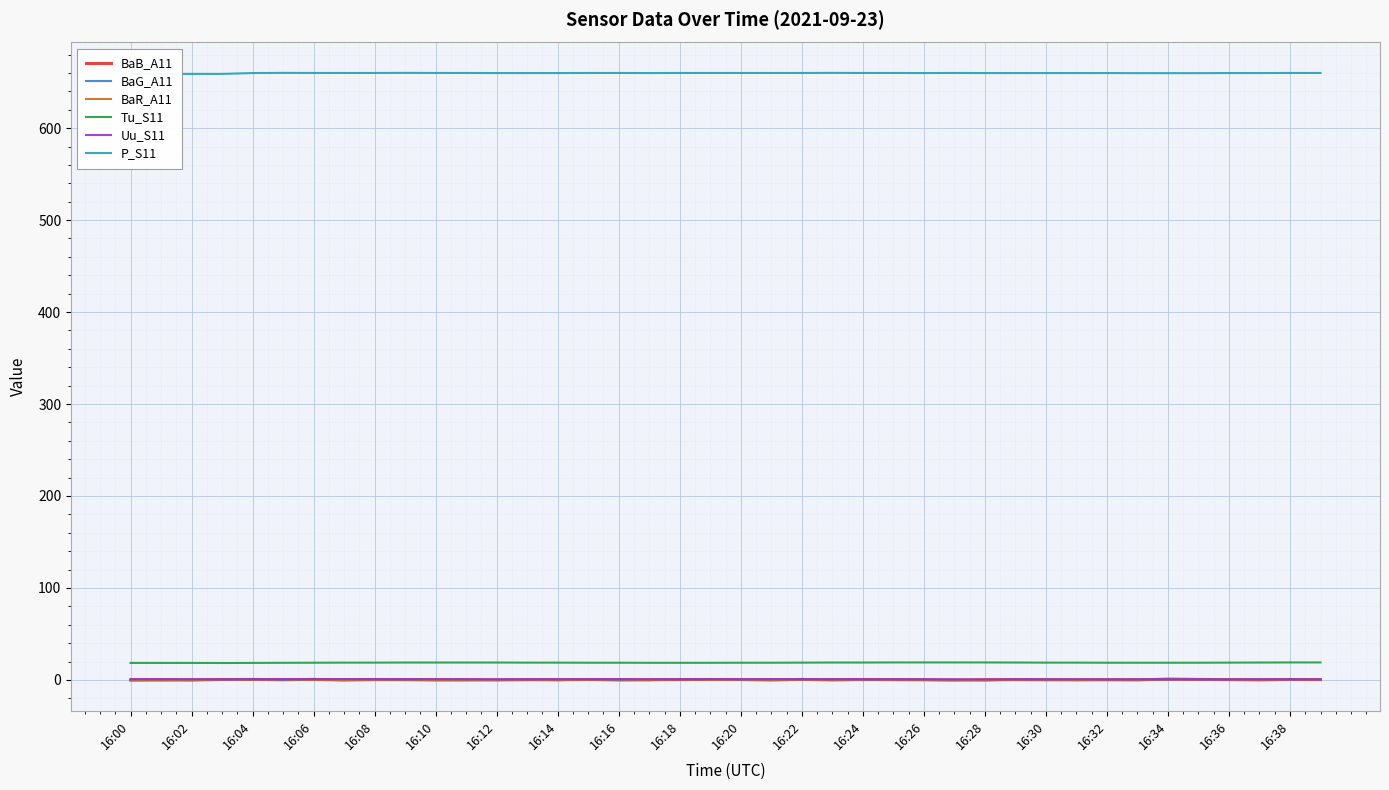

True or false: BaG_A11 and Tu_S11 cross at least once.

False